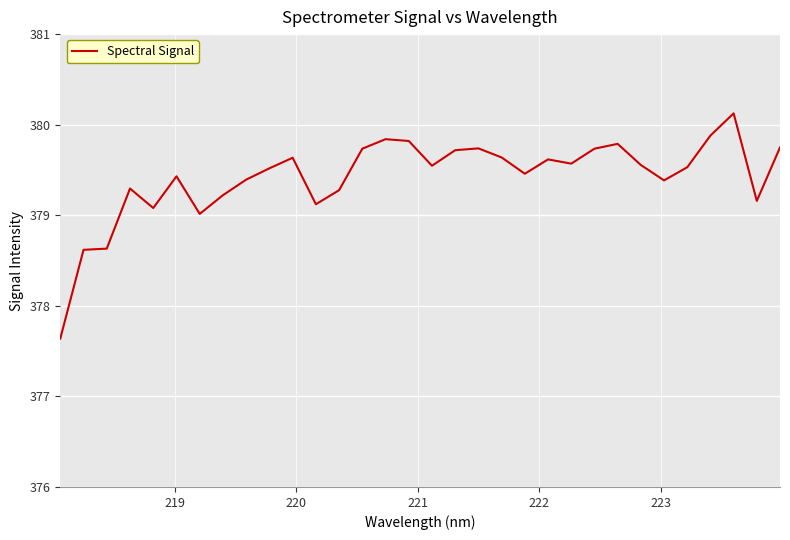

What is the smallest value displayed?

377.6